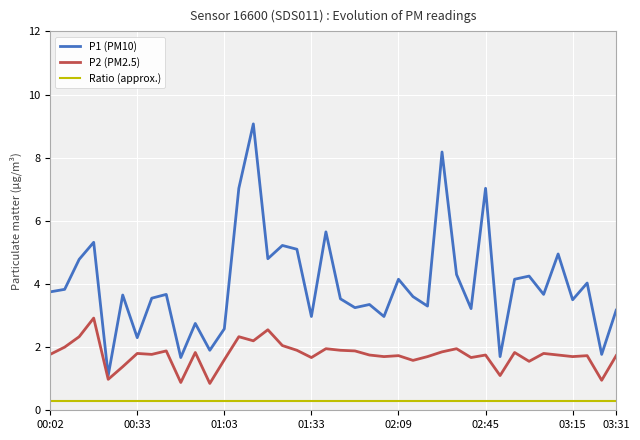

What is the maximum value for P2 (PM2.5)?

2.9